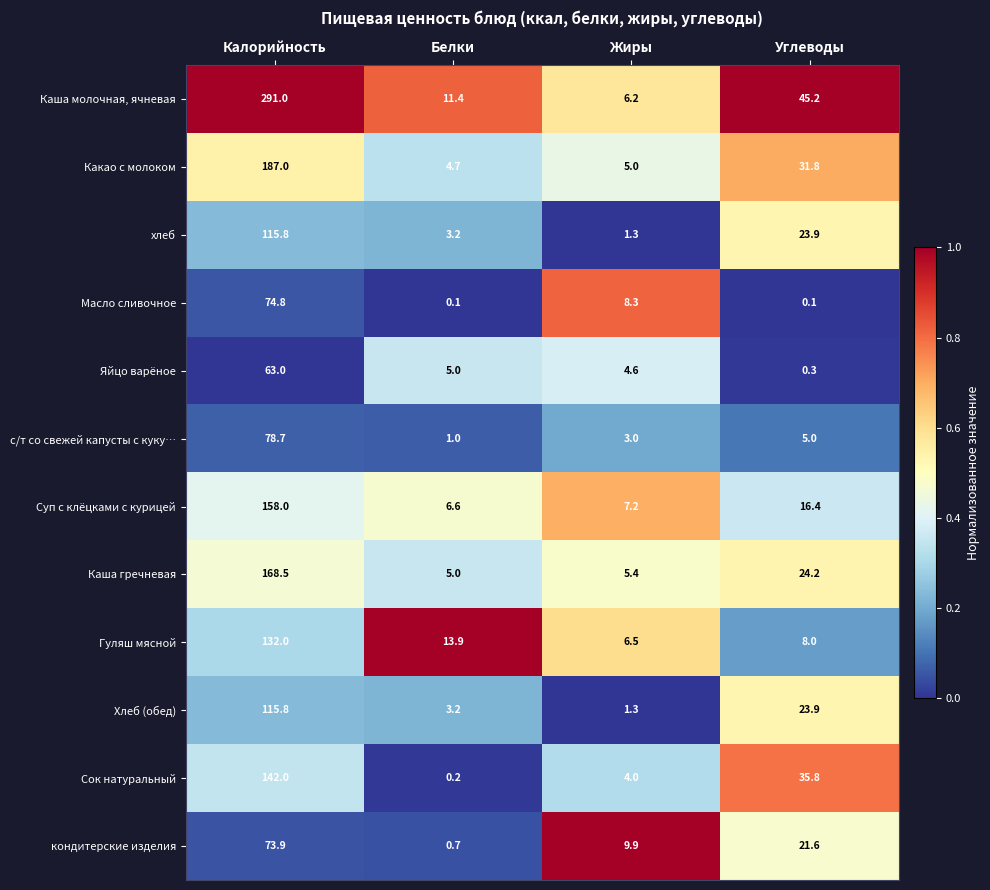

Which label corresponds to the largest value in the chart?

Калорийность